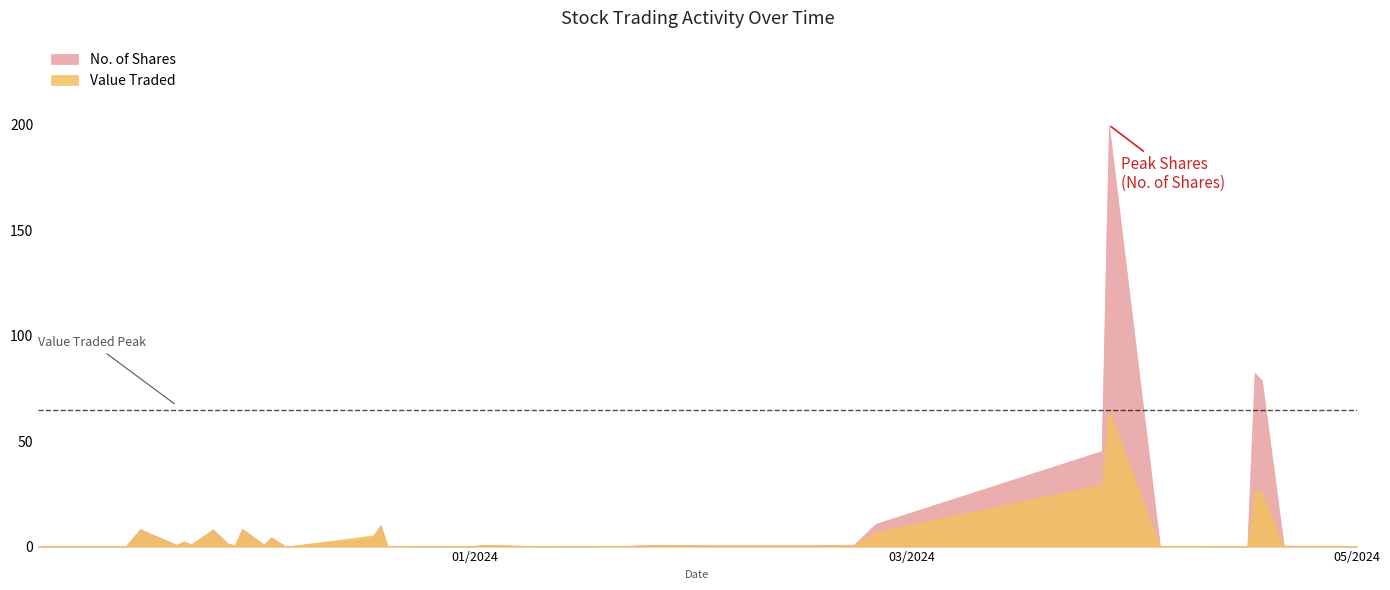

What is the maximum value for No. of Shares?

200.0